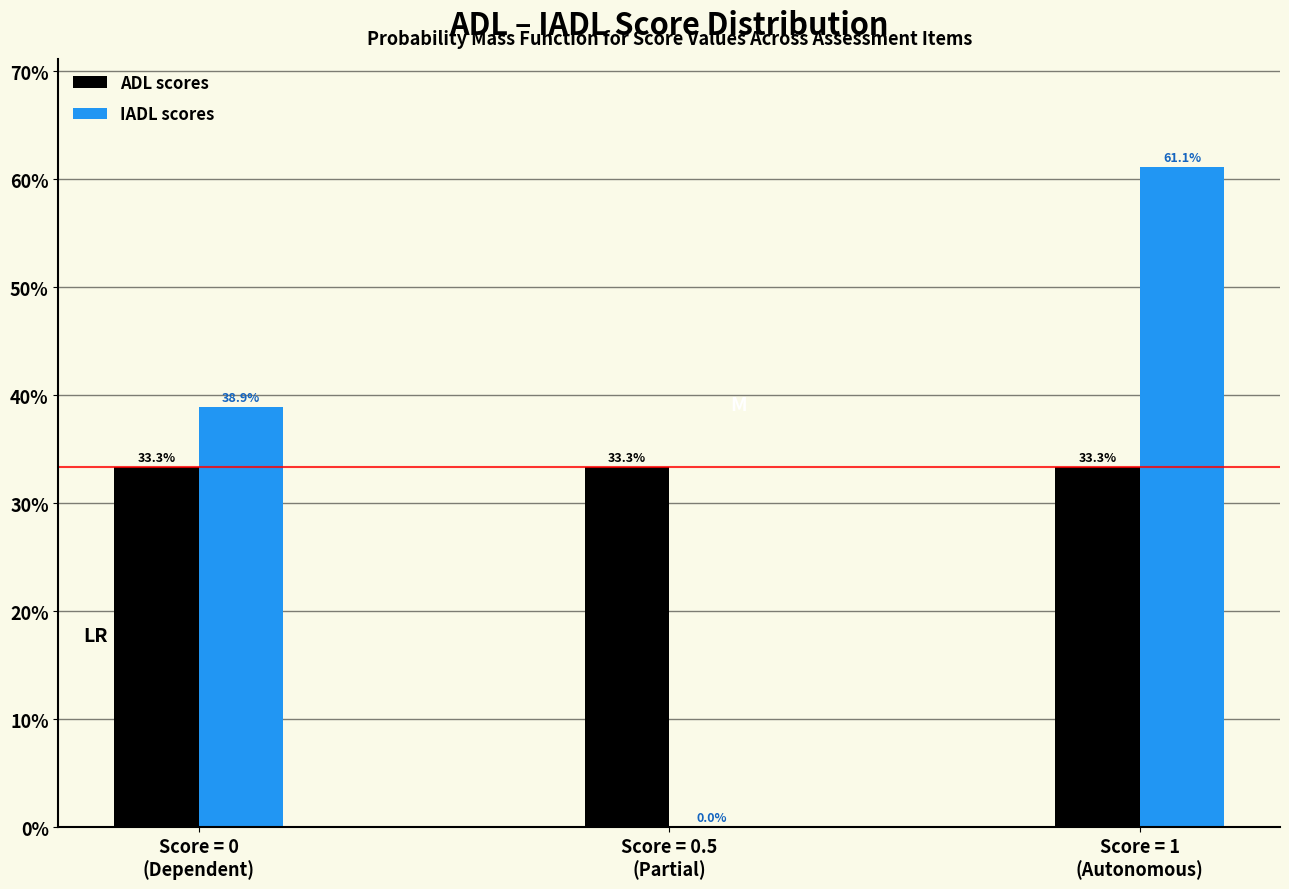

What is the highest value of the ADL scores series?

33.3